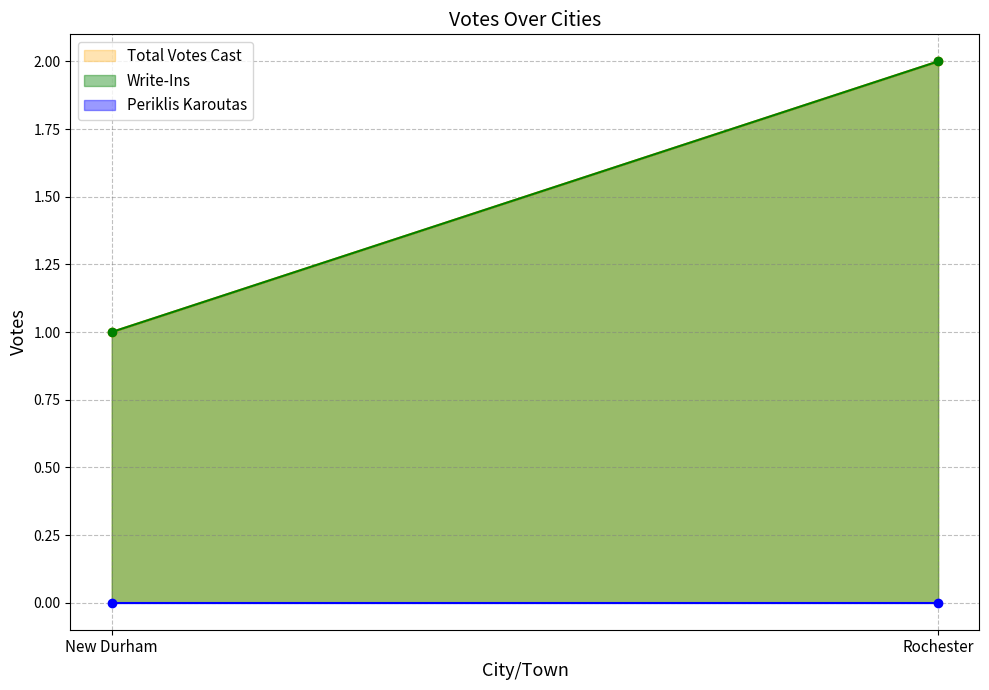

What is the total value across all series at Rochester?

4